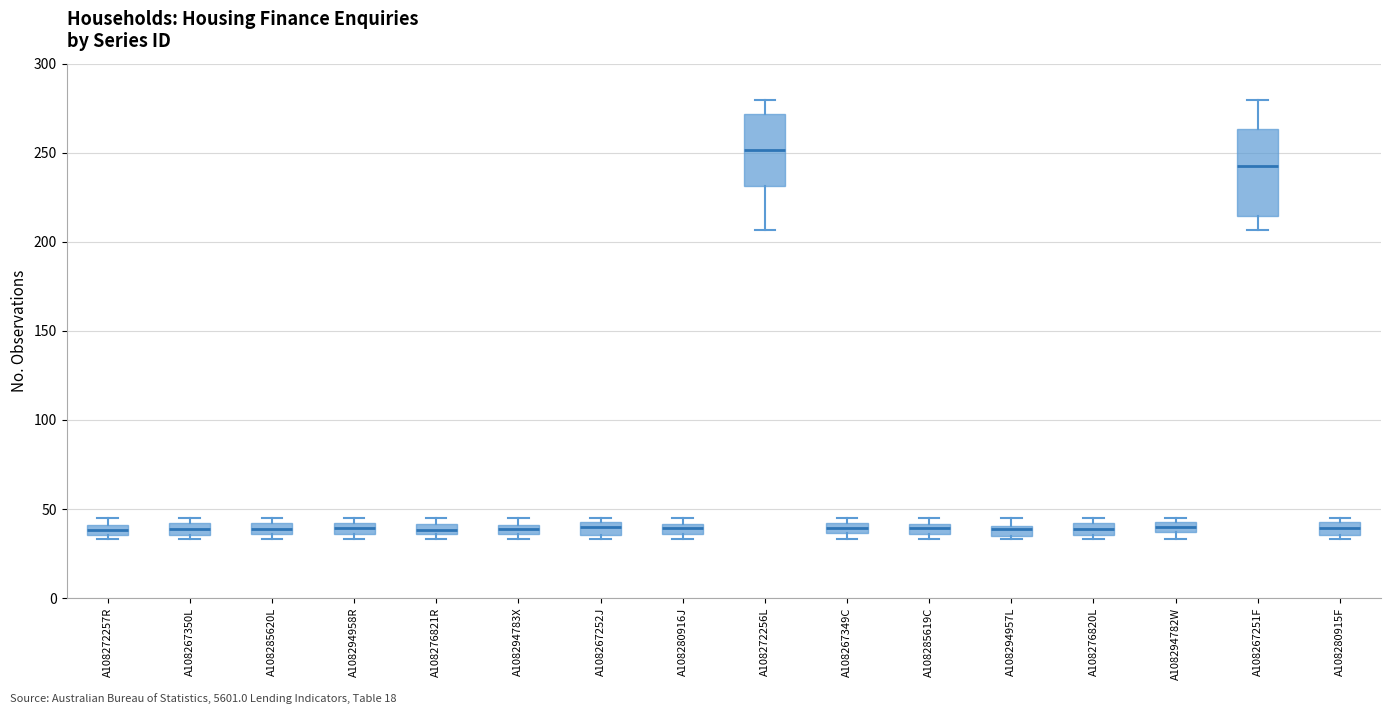

Where is the lower edge of the box for A108267252J on the y-axis? The values are not printed on the chart, so give them approximately, as read against the axis.

35